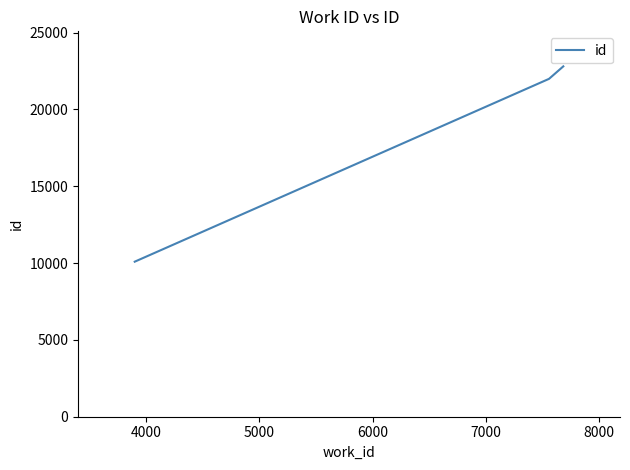

What is the minimum value shown in the chart?

10089